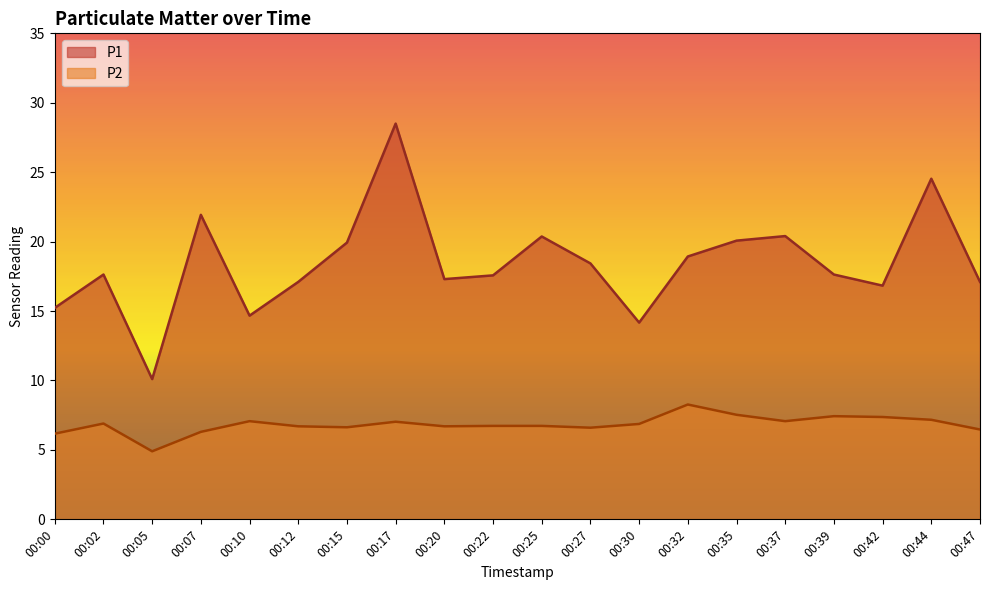

True or false: P2 and P1 cross at least once.

False